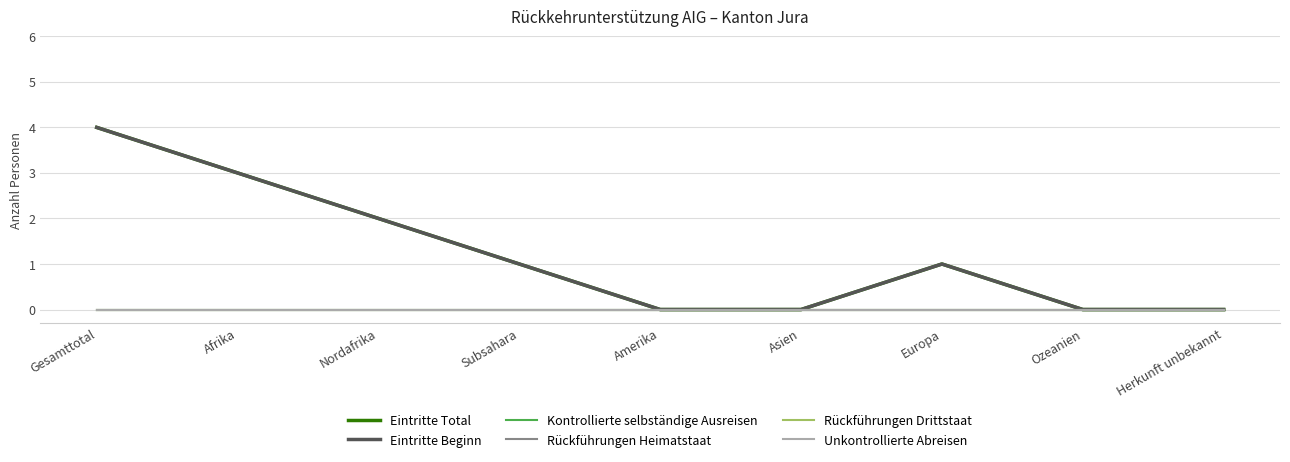

What is the label of the 4th point from the left?

Subsahara